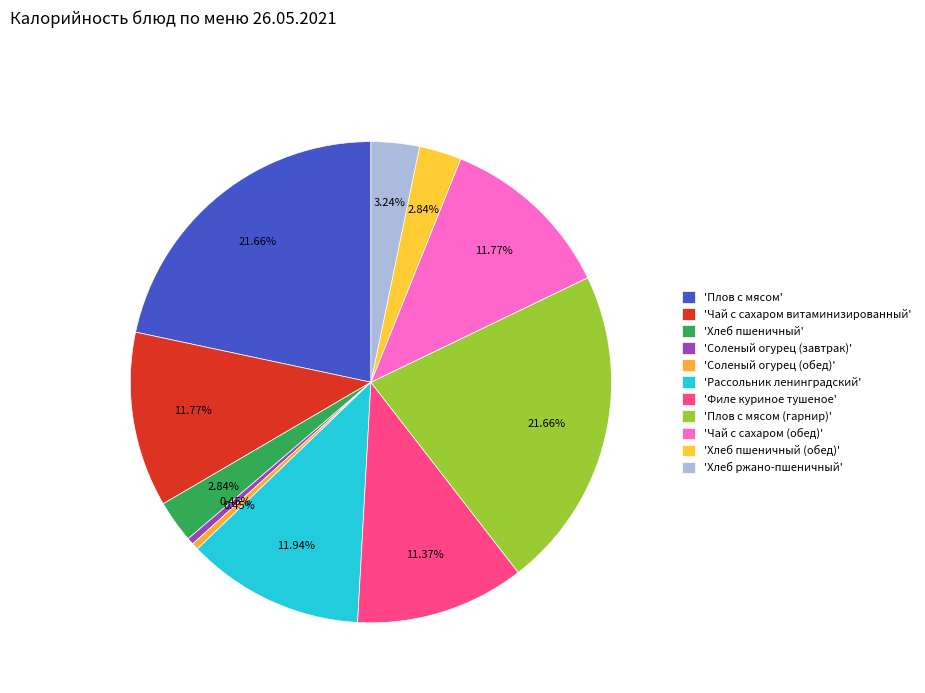

How many slices are in this pie chart?

11